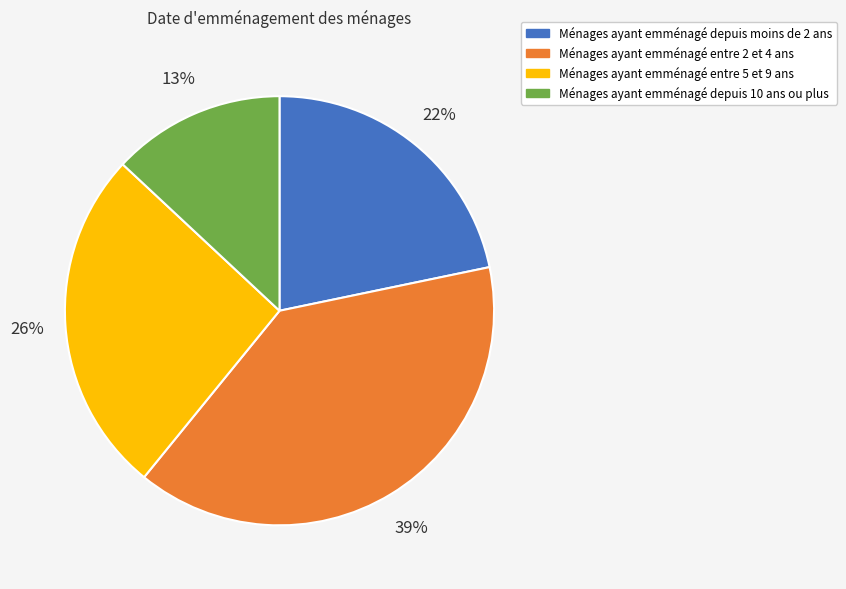

Rank the categories by value from highest to lowest.

Ménages ayant emménagé entre 2 et 4 ans, Ménages ayant emménagé entre 5 et 9 ans, Ménages ayant emménagé depuis moins de 2 ans, Ménages ayant emménagé depuis 10 ans ou plus